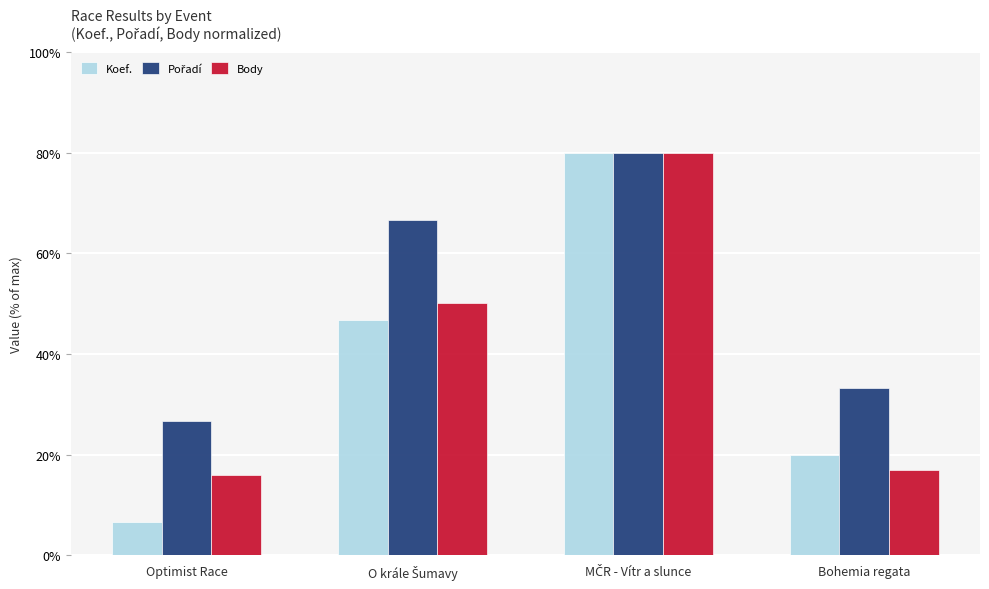

Is it true that Body equals 16.0 at Optimist Race?

True